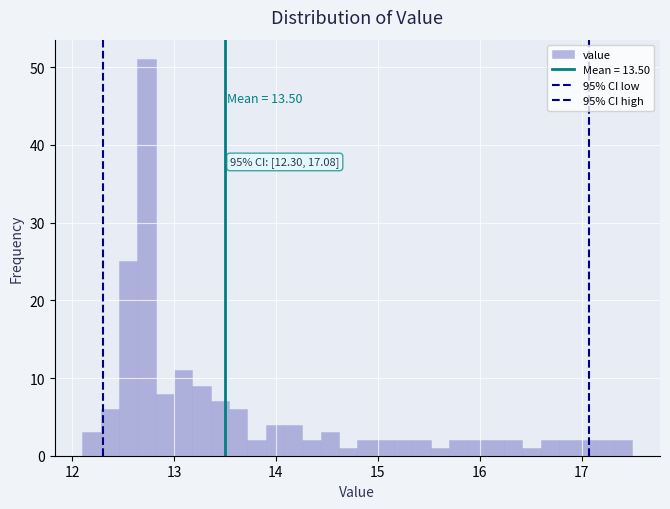

Read against the x-axis, roughly where is the centre of the tallest bar?

12.7